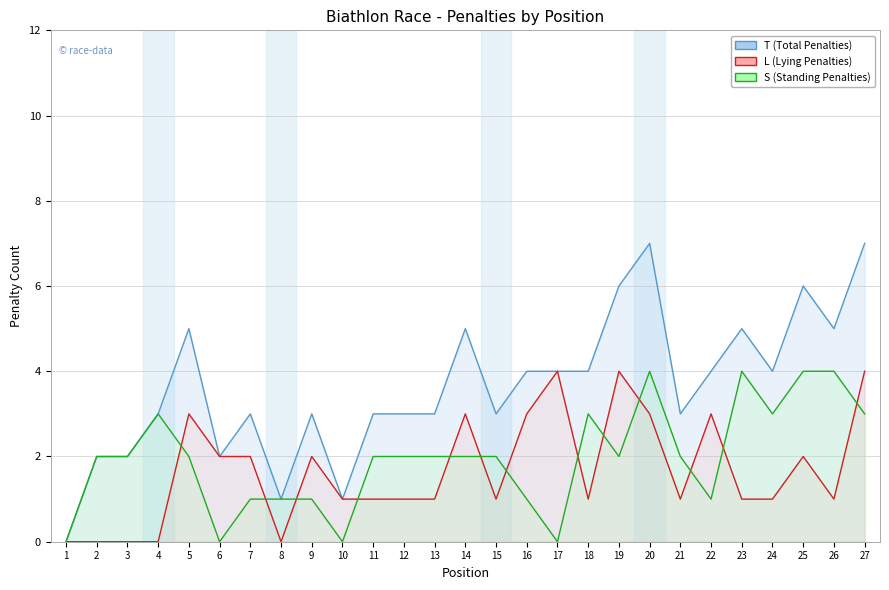

Where does the S (Standing Penalties) series first go above 2?

4